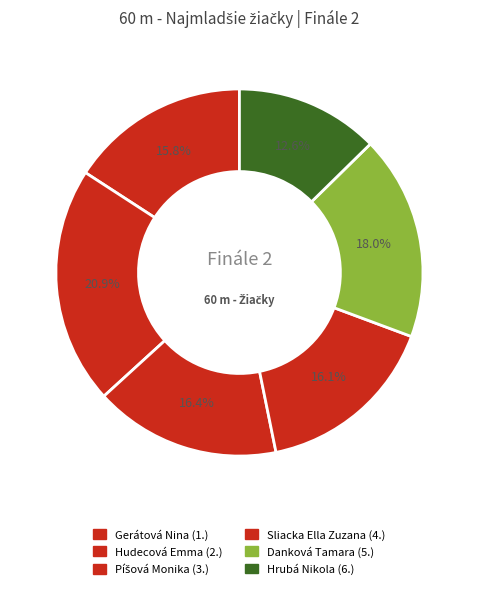

Is there any slice that represents more than half of the pie?

No